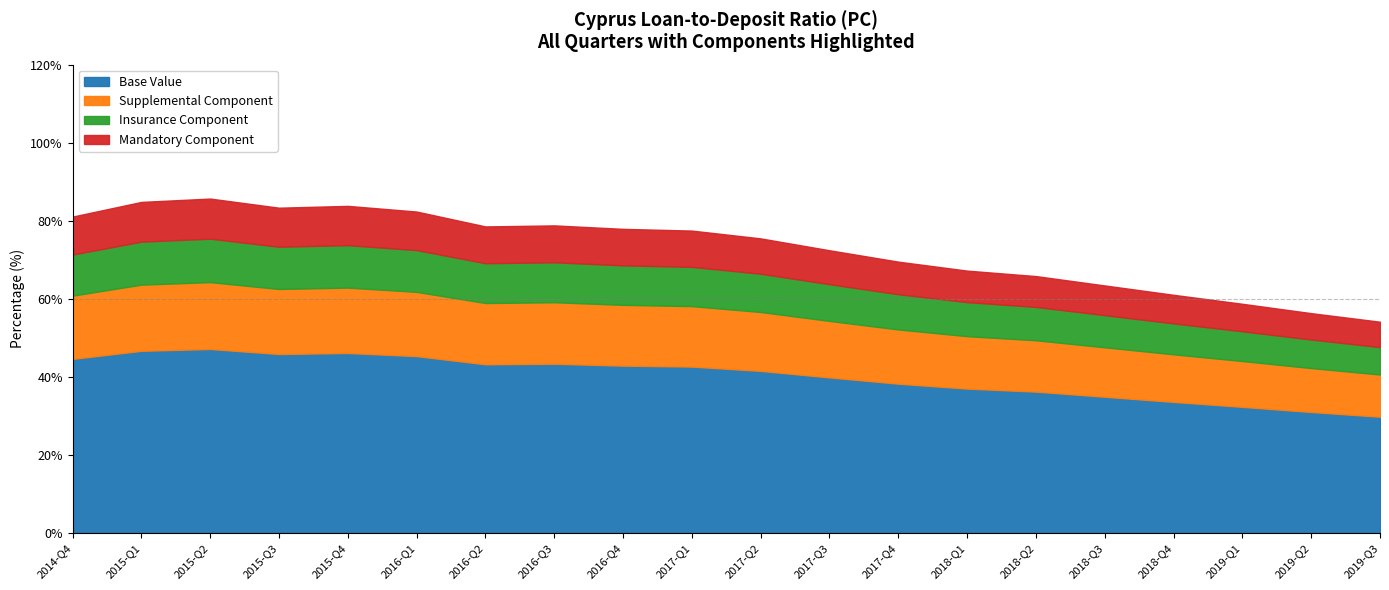

What is the ratio of the value at 2019-Q2 to the value at 2018-Q3?

0.9